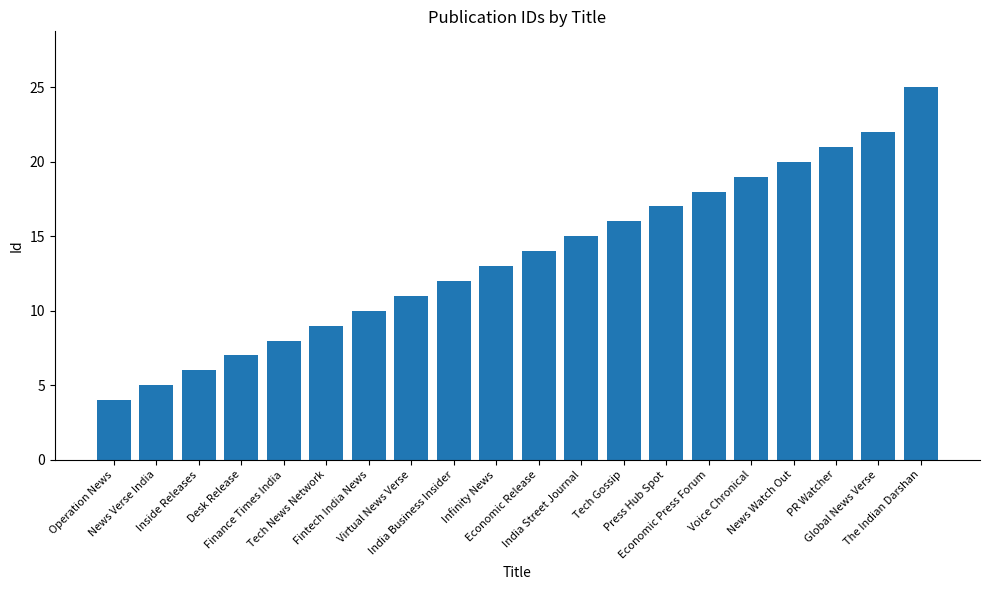

Reading left to right, what are all the values shown in this chart?

4	5	6	7	8	9	10	11	12	13	14	15	16	17	18	19	20	21	22	25